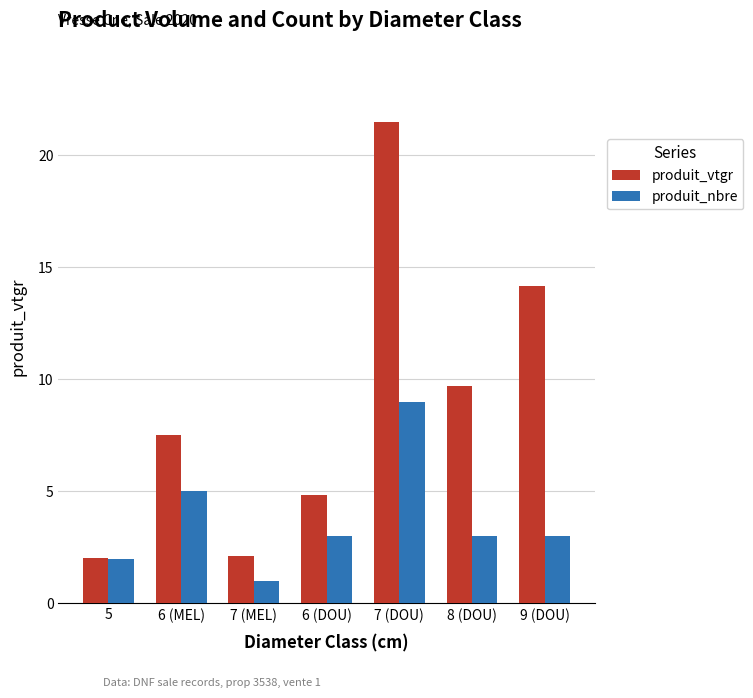

What is the minimum value shown in the chart?

1.0